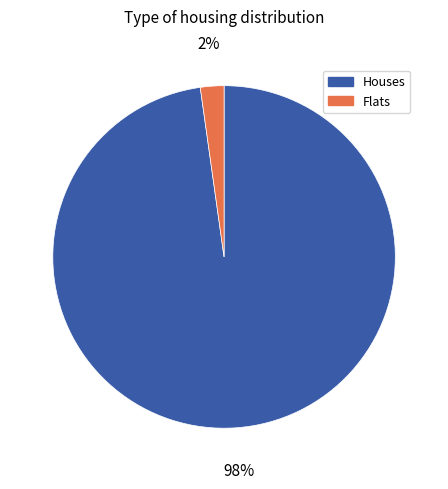

To the nearest percent, what is the average slice percentage?

50%